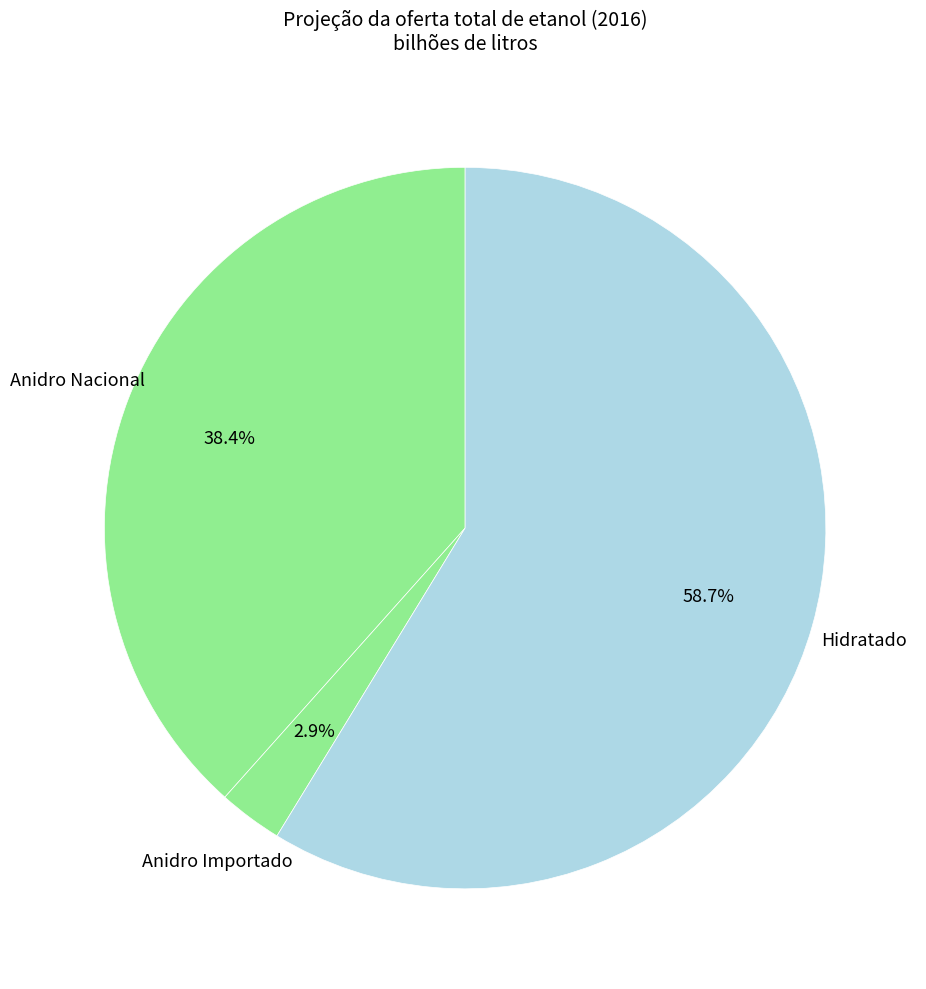

Is it true that Anidro Nacional is 46% of the pie?

False